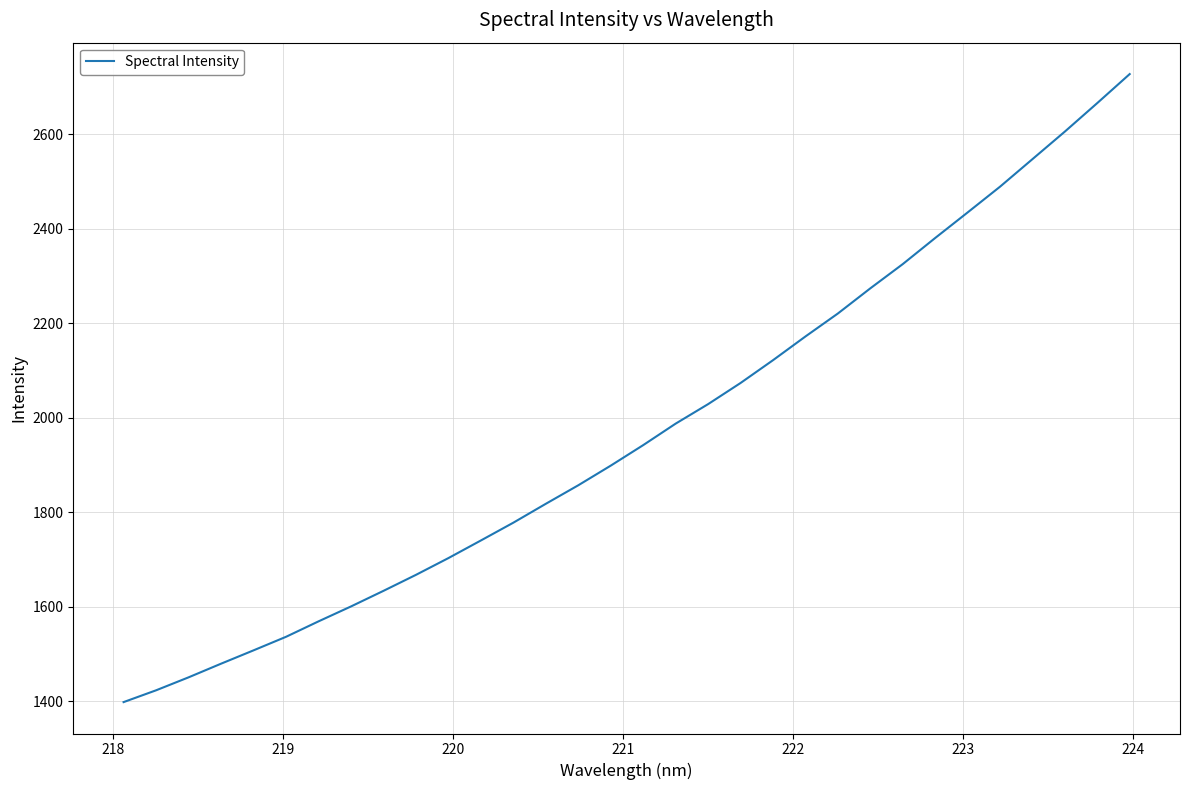

What is the smallest value displayed?

1398.3